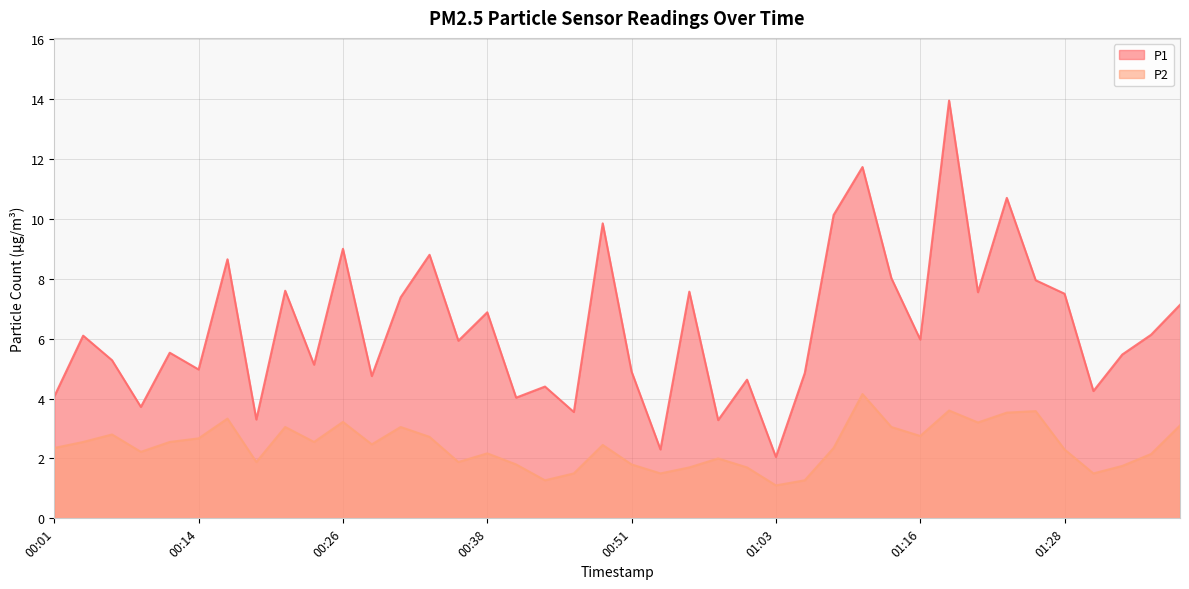

Between 00:19 and 01:23, which series saw the biggest shift?

P1